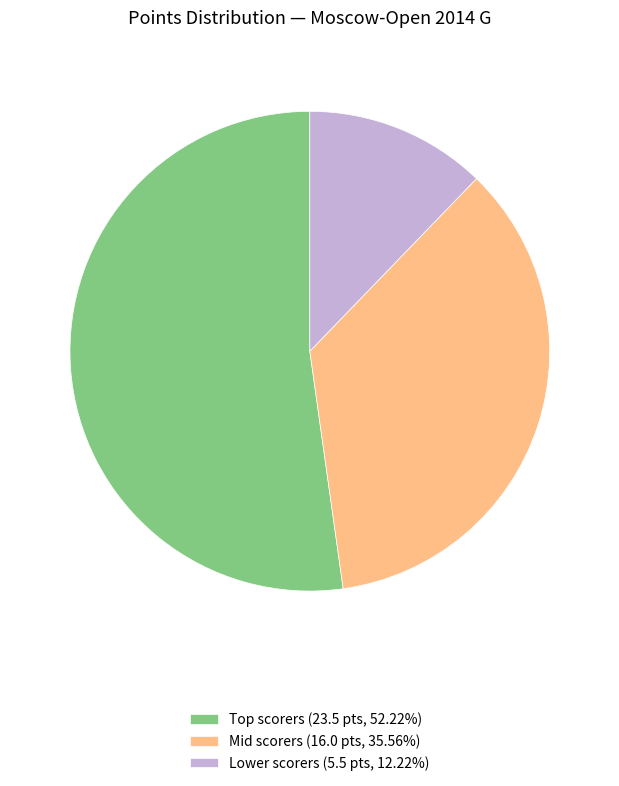

Does Mid scorers (16.0 pts, 35.56%) represent more than half of the total?

No